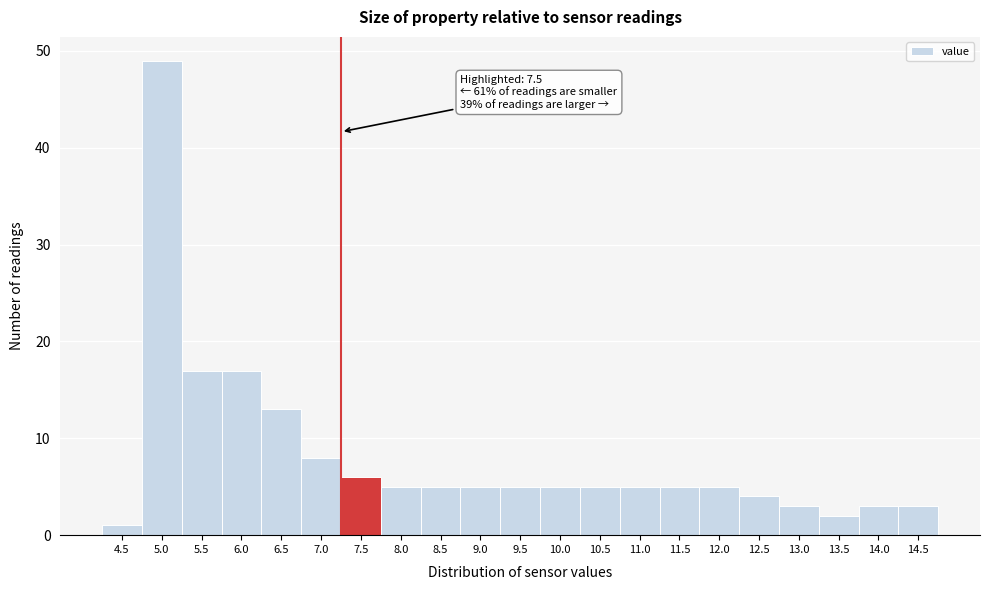

Reading left to right, what are all the values shown in this chart?

4.5=1	5.0=49	5.5=17	6.0=17	6.5=13	7.0=8	7.5=6	8.0=5	8.5=5	9.0=5	9.5=5	10.0=5	10.5=5	11.0=5	11.5=5	12.0=5	12.5=4	13.0=3	13.5=2	14.0=3	14.5=3